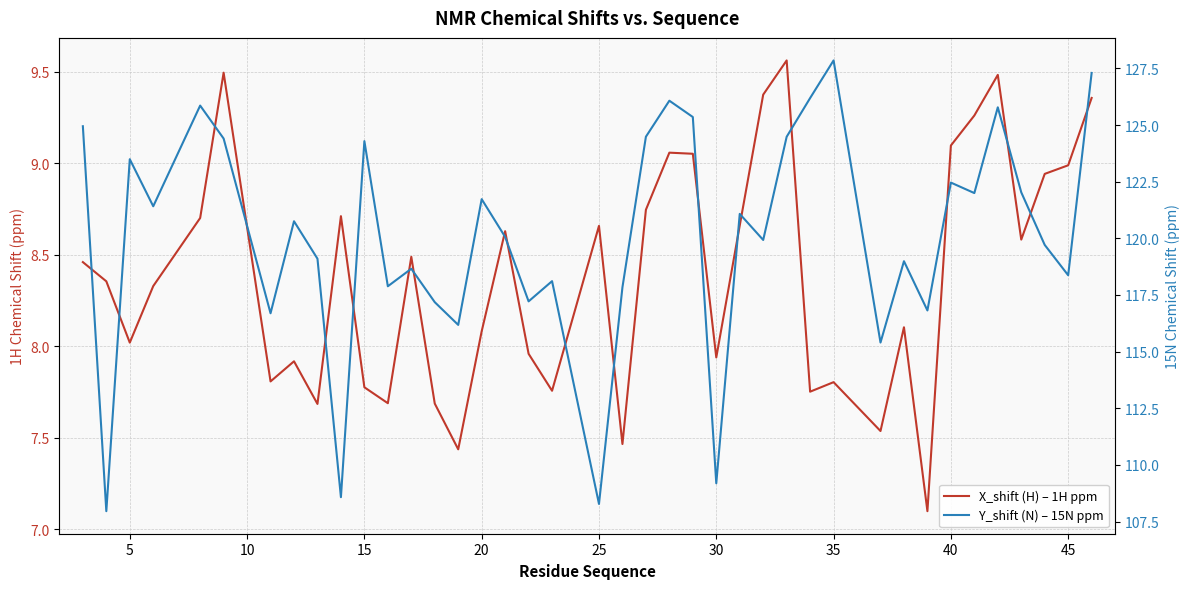

The Y_shift (N) – 15N ppm series shows 201.0 at 15. True or false?

False